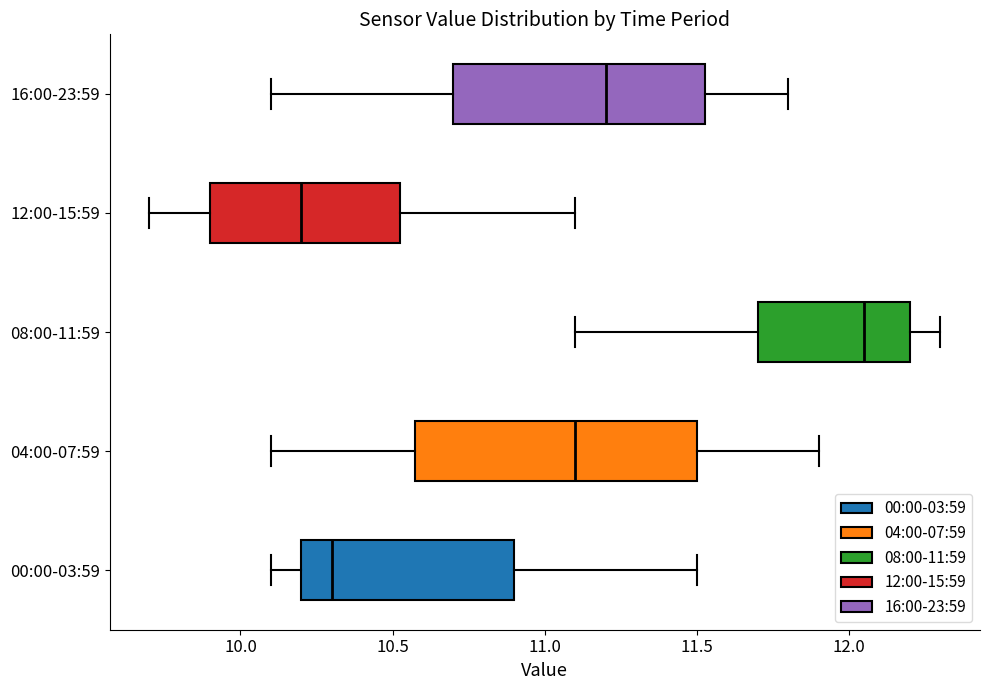

Reading bottom to top, read every box against the x-axis: the position of its median line, the range the box covers, and the ends of its whiskers. The values are not printed on the chart, so give them approximately, as read against the axis.

00:00-03:59: median 10.30, box 10.20 to 10.90, whiskers 10.10 to 11.50
04:00-07:59: median 11.10, box 10.60 to 11.50, whiskers 10.10 to 11.90
08:00-11:59: median 12.05, box 11.70 to 12.20, whiskers 11.10 to 12.30
12:00-15:59: median 10.20, box 9.90 to 10.55, whiskers 9.70 to 11.10
16:00-23:59: median 11.20, box 10.70 to 11.55, whiskers 10.10 to 11.80